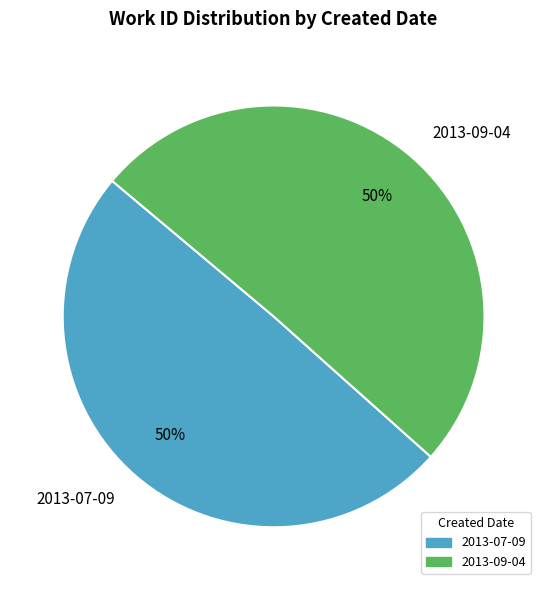

What is the ratio of the value at 2013-07-09 to the value at 2013-09-04?

1.0